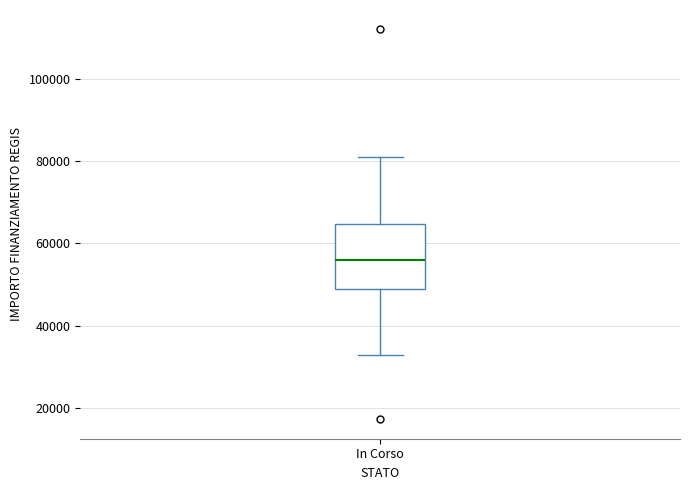

Where does the median line of the box for In Corso sit on the y-axis? The values are not printed on the chart, so give them approximately, as read against the axis.

56000